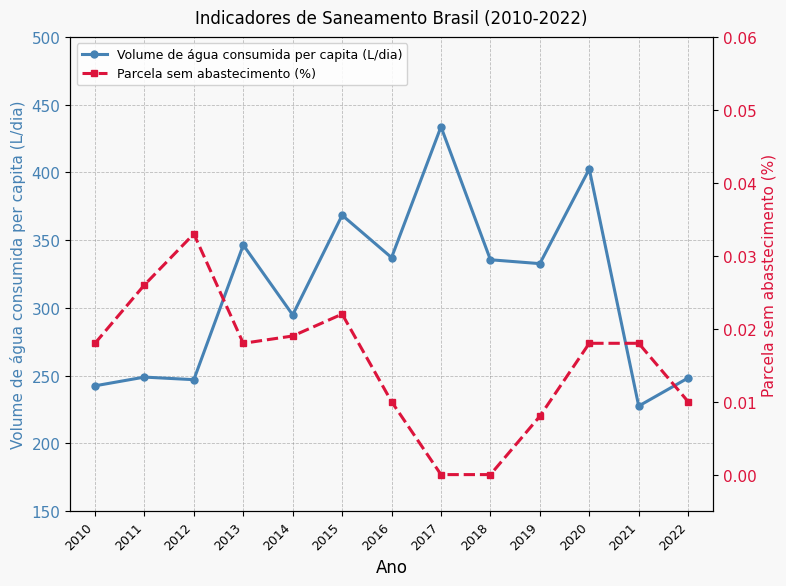

What is the value of the Volume de água consumida per capita (L/dia) point at the 1st from the left?

242.4